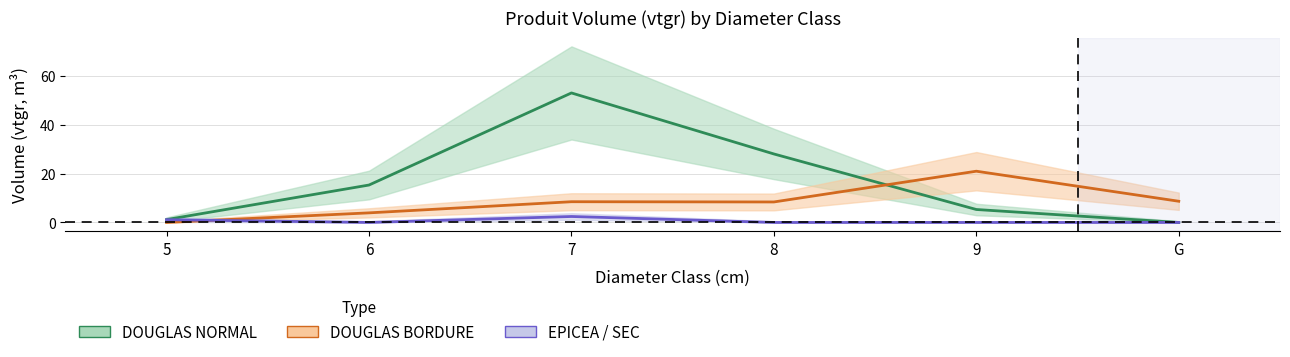

True or false: DOUGLAS BORDURE and EPICEA / SEC cross at least once.

True